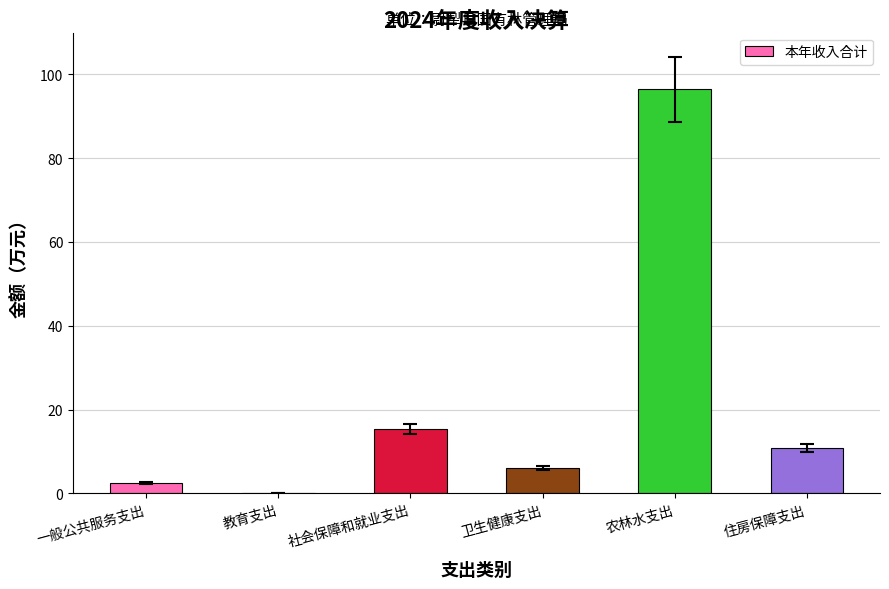

Does the chart contain stacked bars?

No